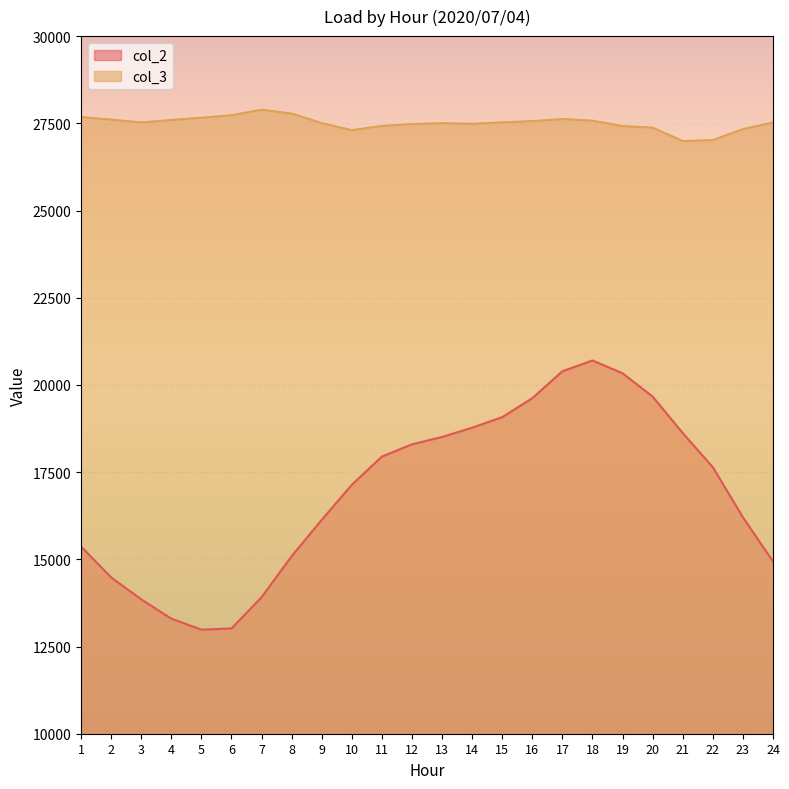

What is the sum of all col_2 values?

405991